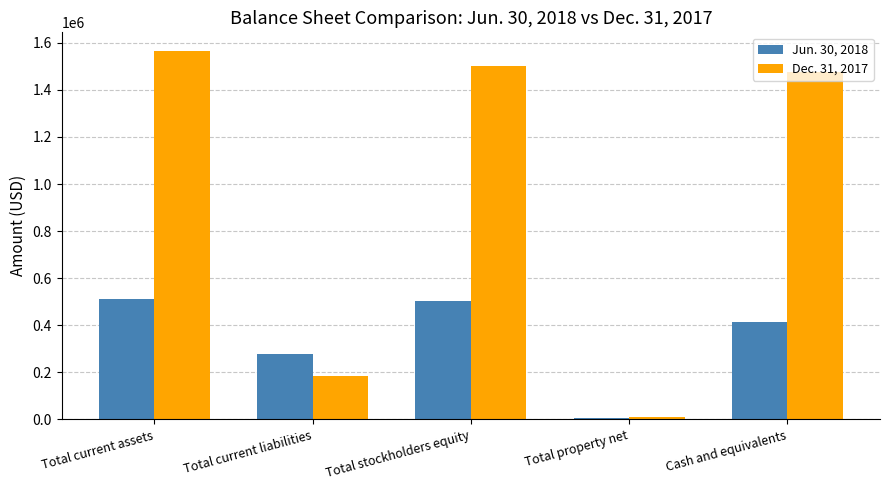

The Jun. 30, 2018 series shows 278743 at Total current liabilities. True or false?

True